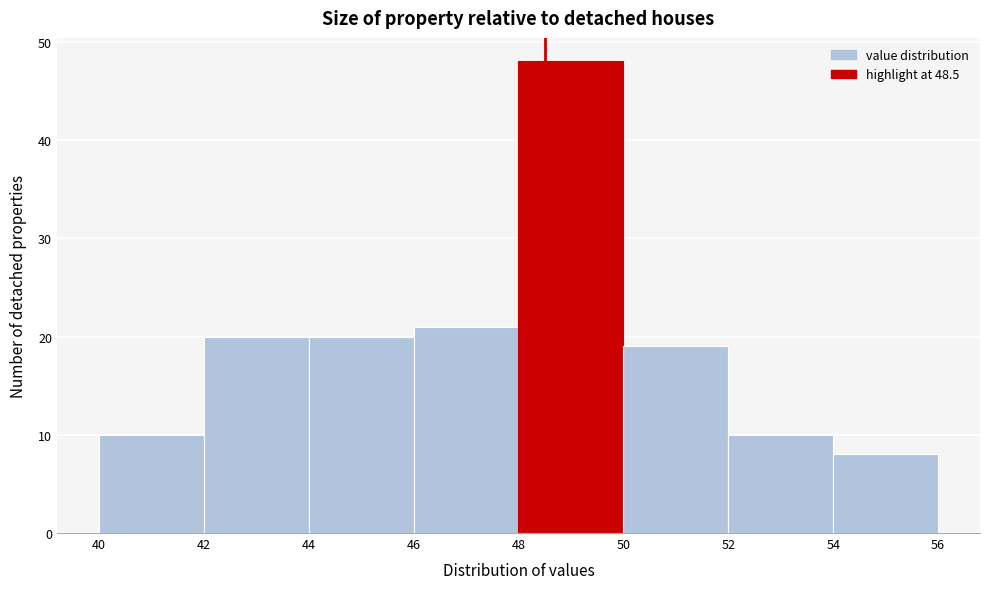

Reading left to right, list every bar in this chart as the range it spans on the x-axis followed by its height. The values are not printed on the chart, so give them approximately, as read against the axis.

40 to 42: 10
42 to 44: 20
44 to 46: 20
46 to 48: 21
48 to 50: 48
50 to 52: 19
52 to 54: 10
54 to 56: 8